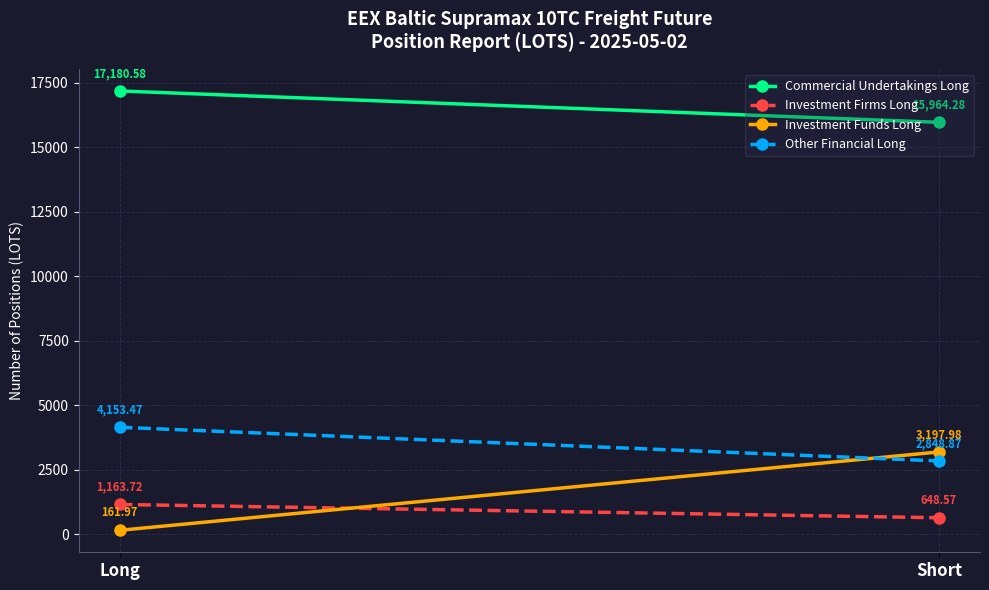

Which has a higher value, Long or Short?

Long